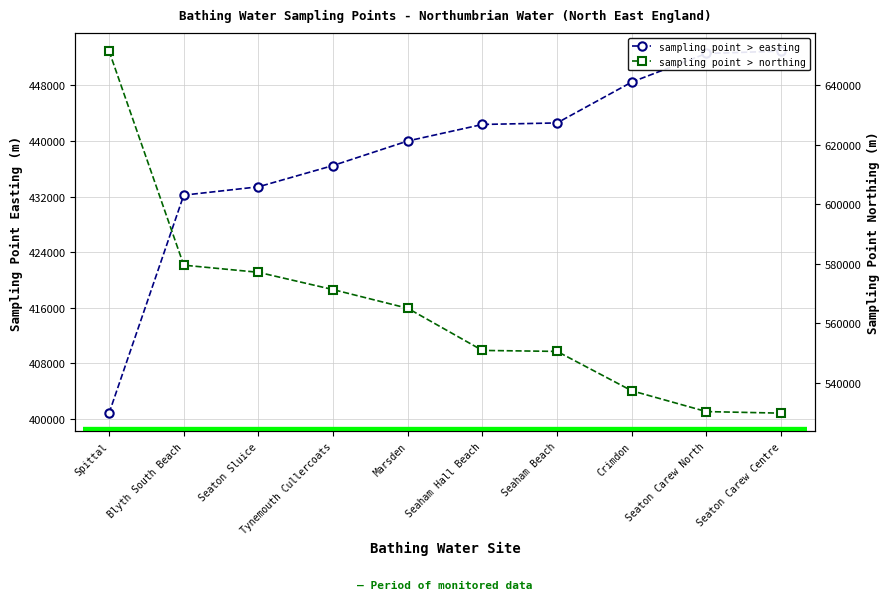

True or false: sampling point > easting has a value of 676256 at Seaton Carew Centre.

False